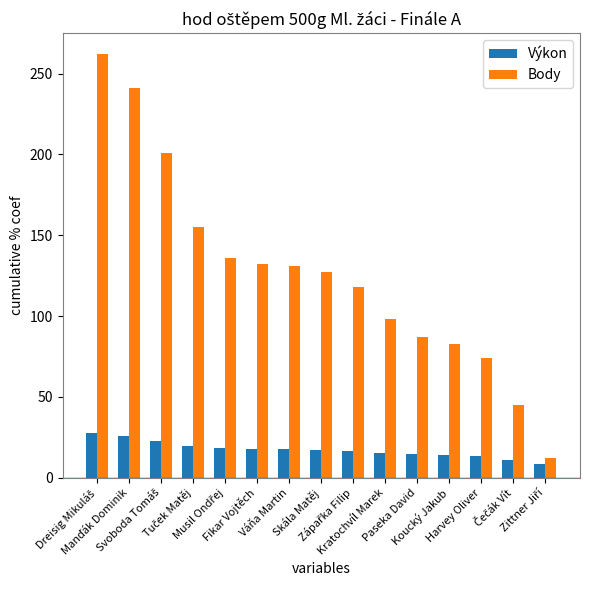

Which series has the largest total across all categories?

Body